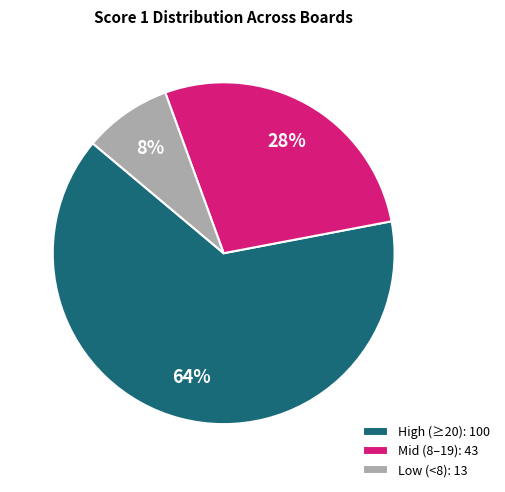

Is it true that Mid (8–19): 43 is 28% of the pie?

True